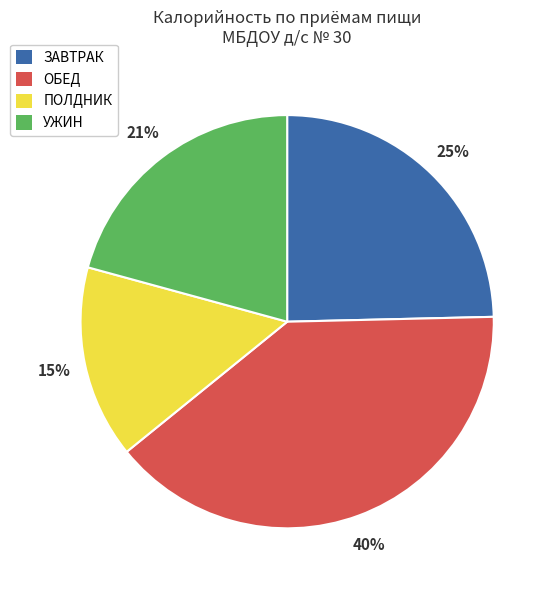

To the nearest percent, what is the combined percentage of ОБЕД and УЖИН?

60%